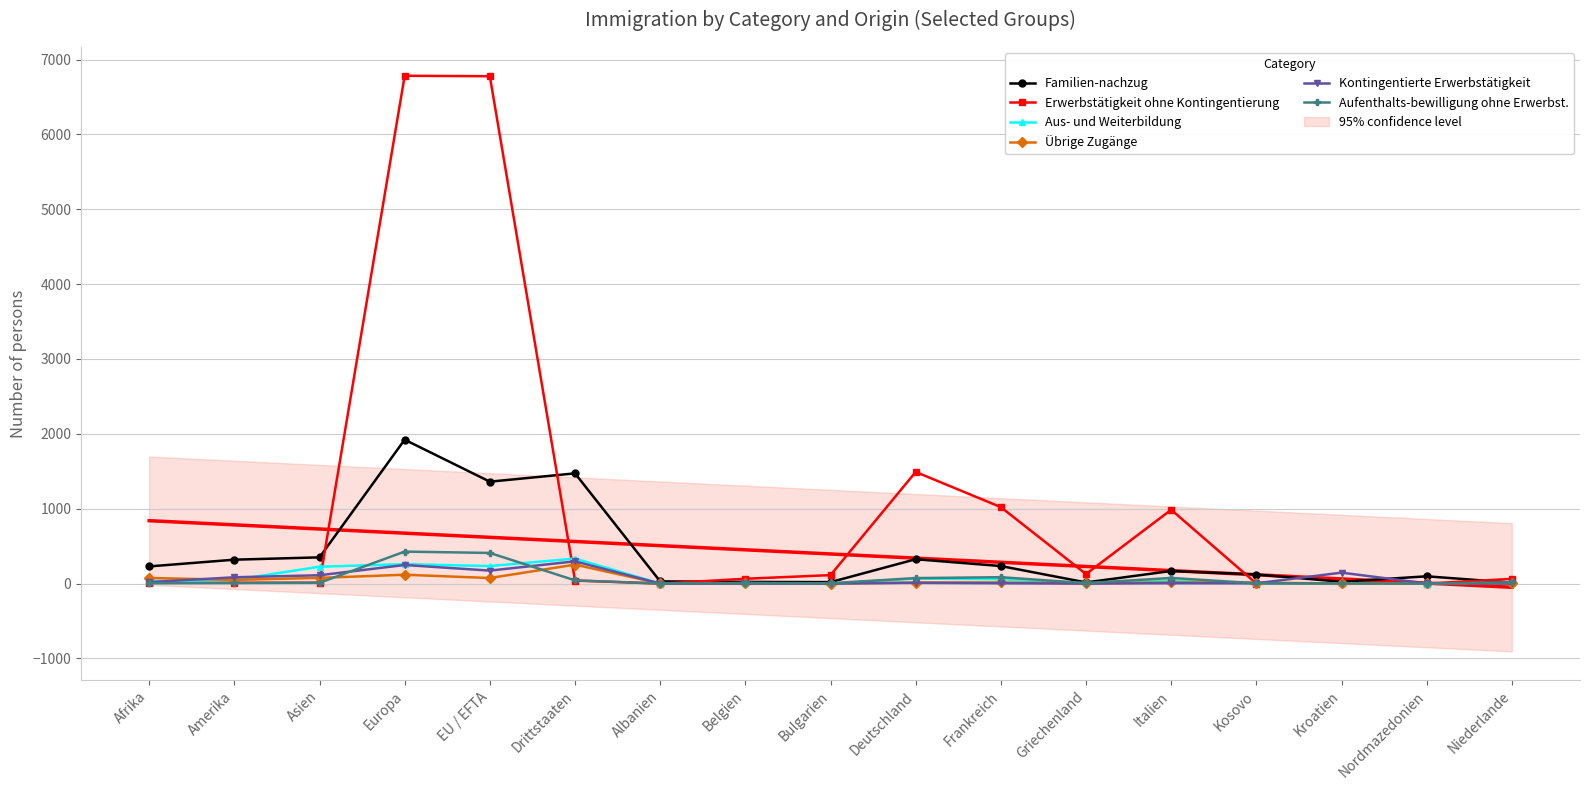

The value of Erwerbstätigkeit ohne Kontingentierung at Afrika is 4. True or false?

False